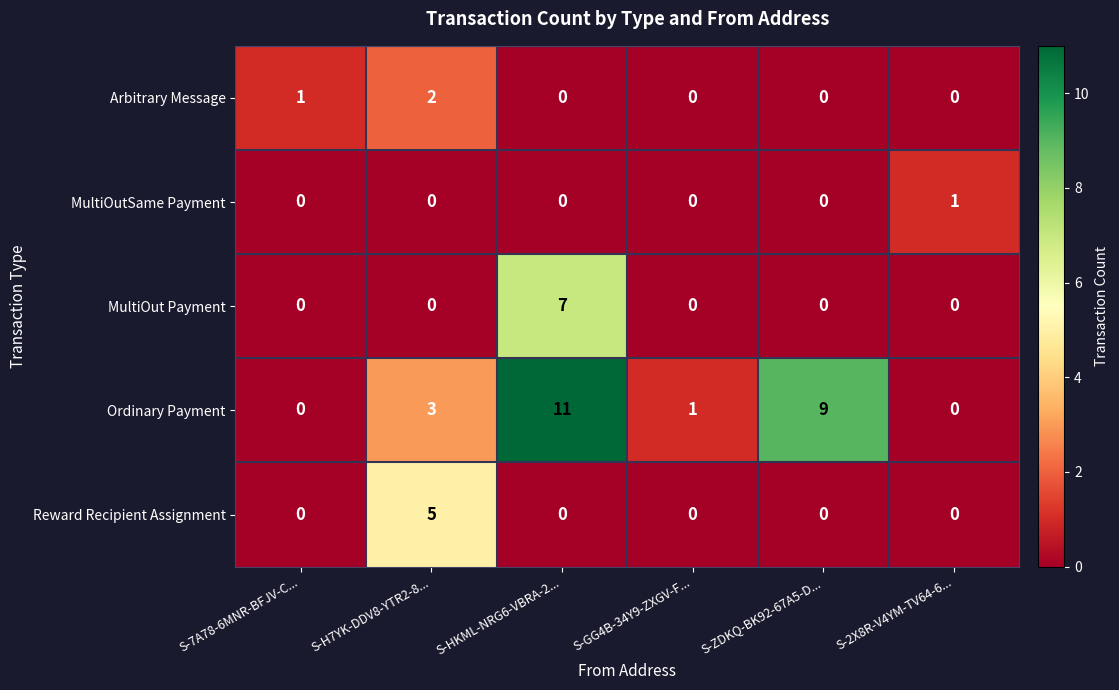

What is the maximum value for Reward Recipient Assignment?

5